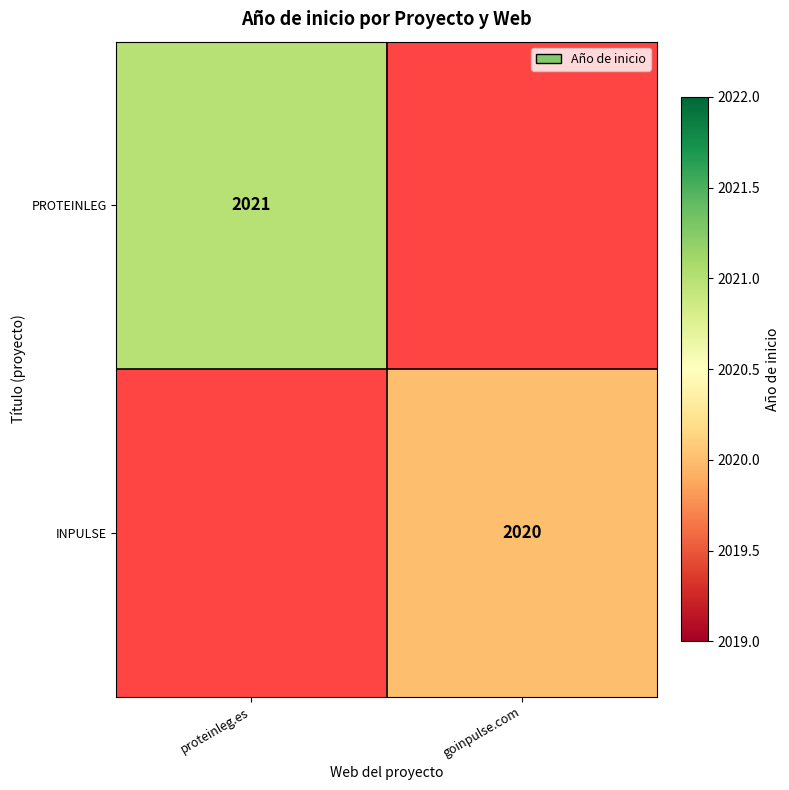

At which category does the chart reach its peak across all series?

proteinleg.es